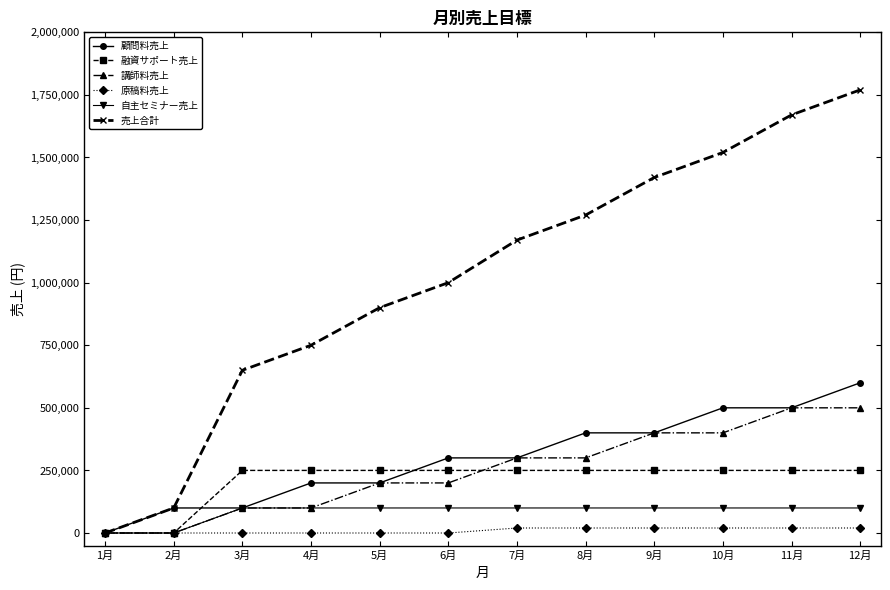

What is the maximum value shown in the chart?

1770000